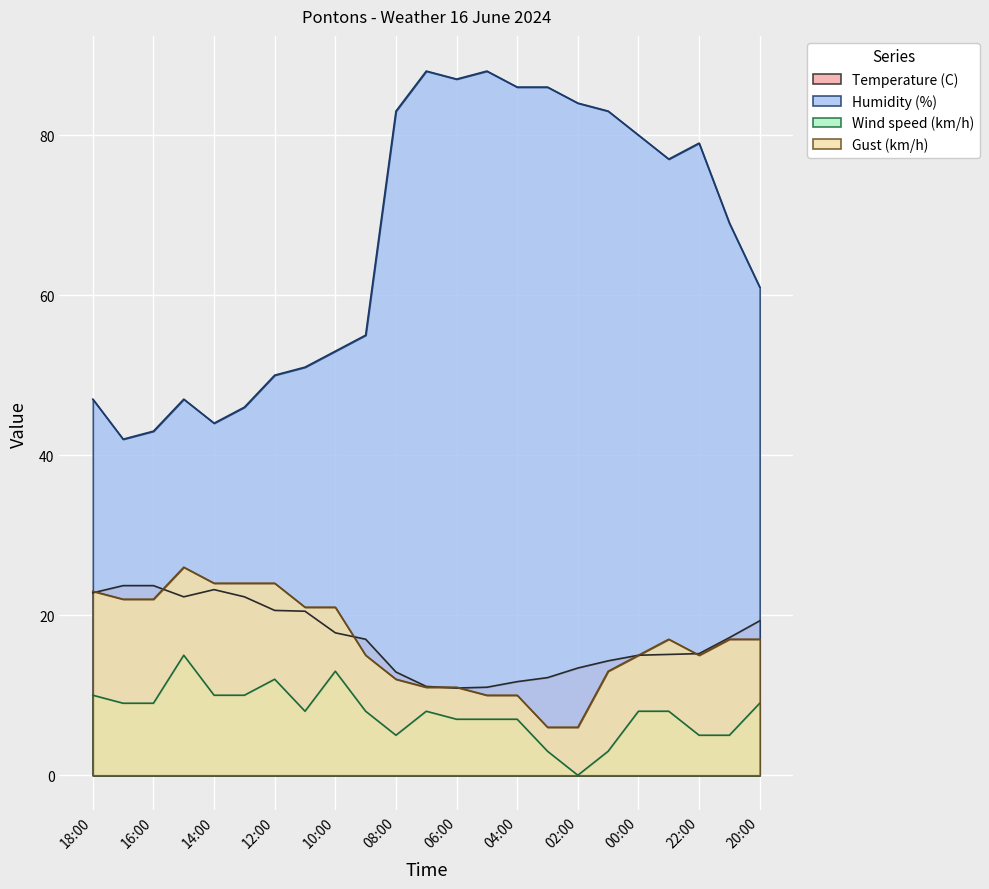

Which series has the largest total across all categories?

Humidity (%)